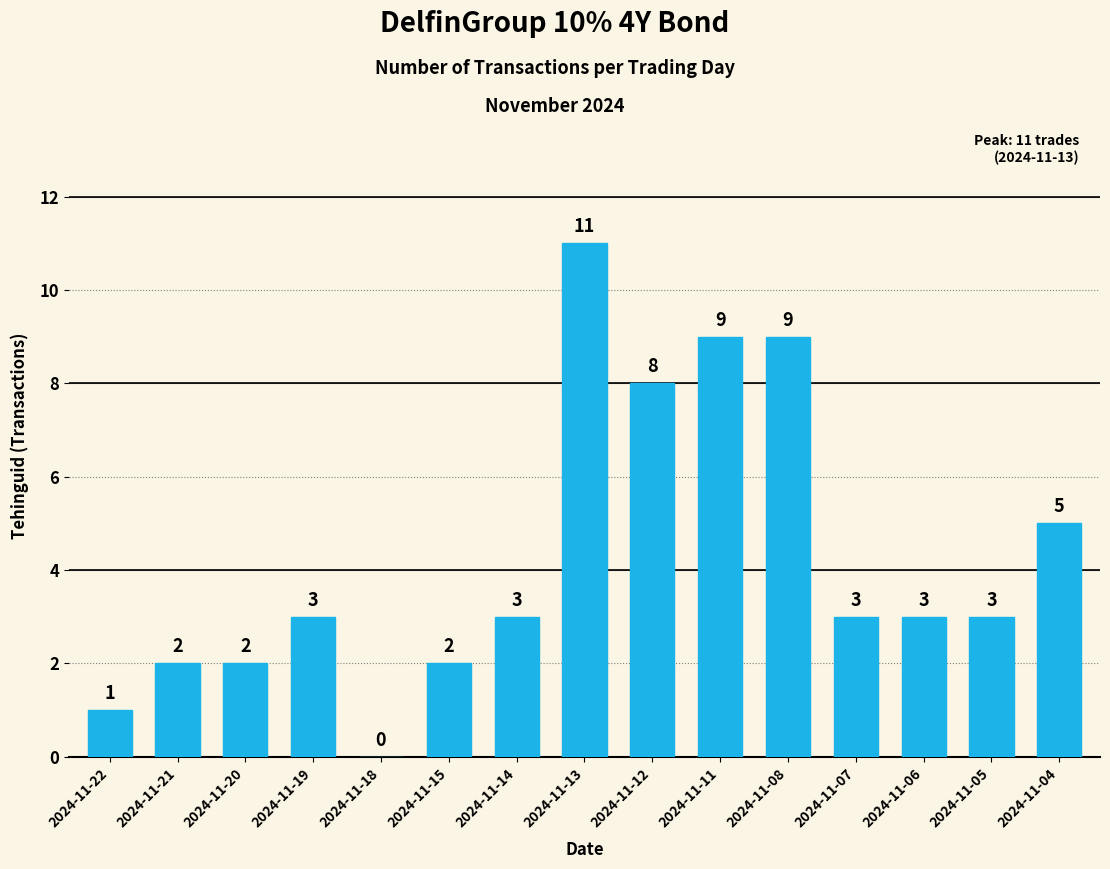

The chart shows a value of 1 at 2024-11-19. True or false?

False